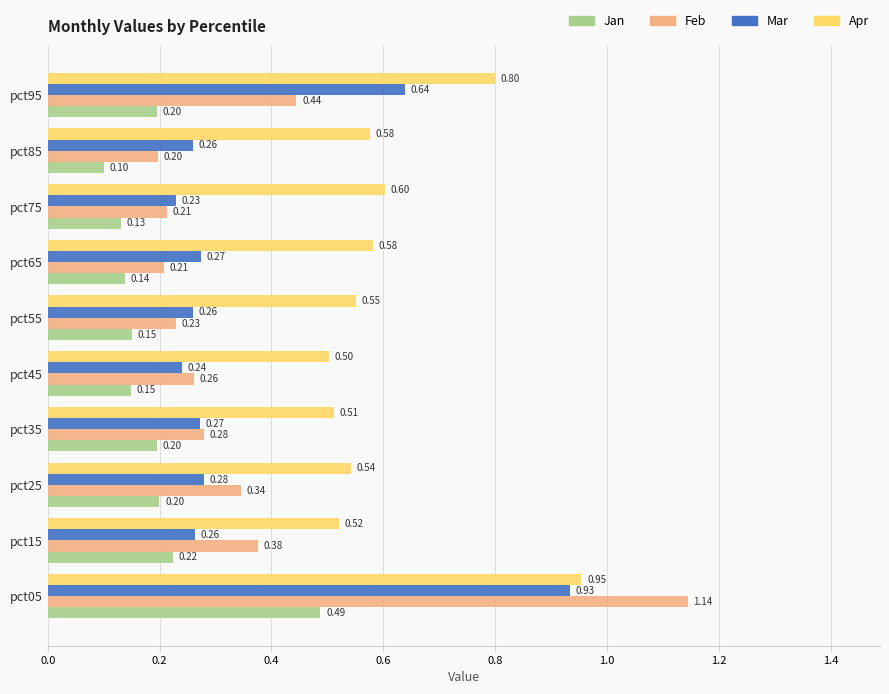

Count the number of data series in this chart.

4